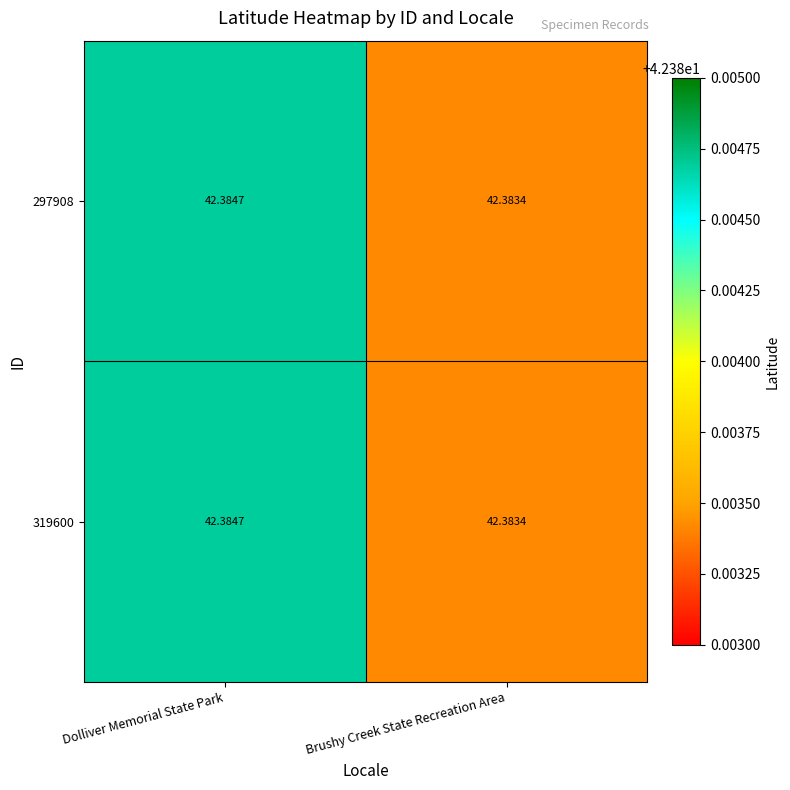

At which label is 319600 closest to 42?

Brushy Creek State Recreation Area